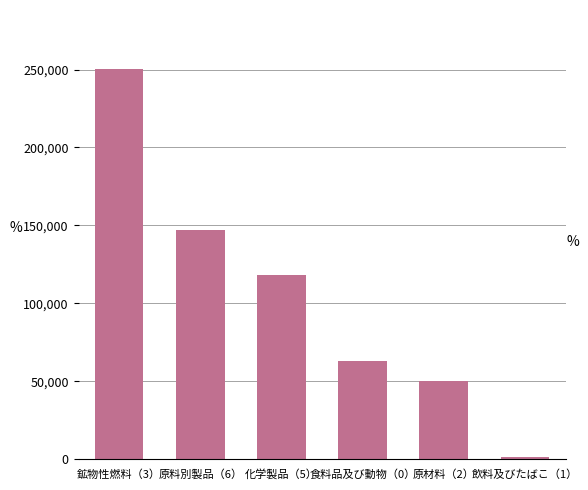

What is the value of the 3rd bar from the left?

118368.2